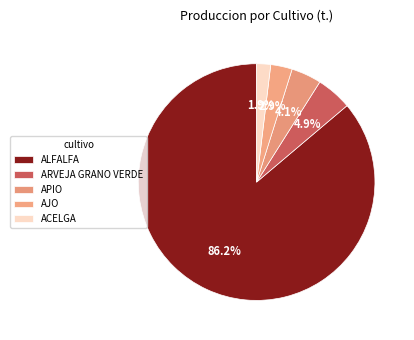

Count the number of slices in the pie.

5